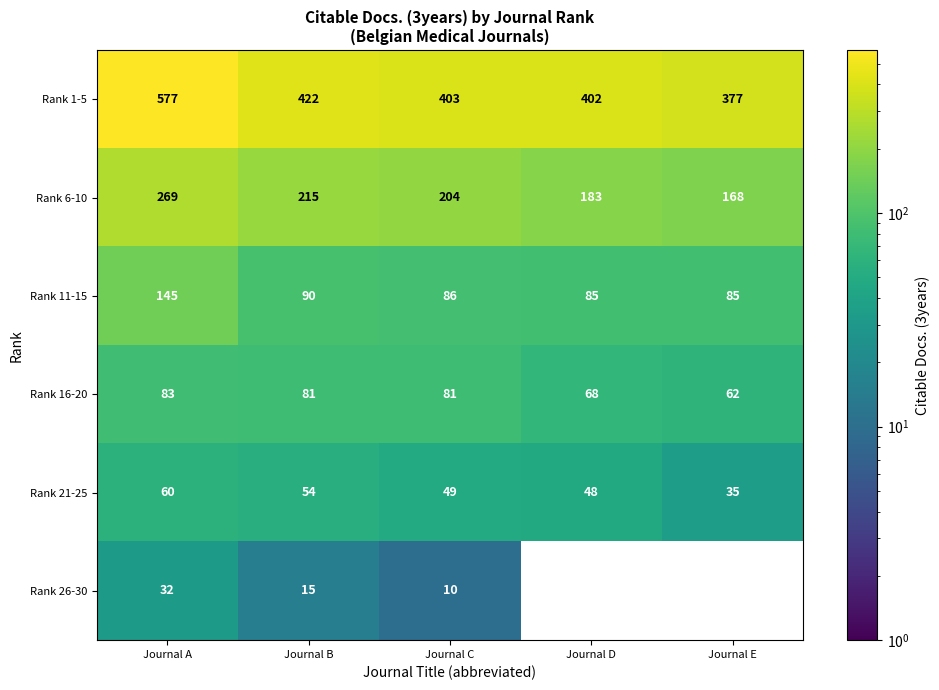

True or false: Rank 21-25 has a value of 77 at Journal B.

False